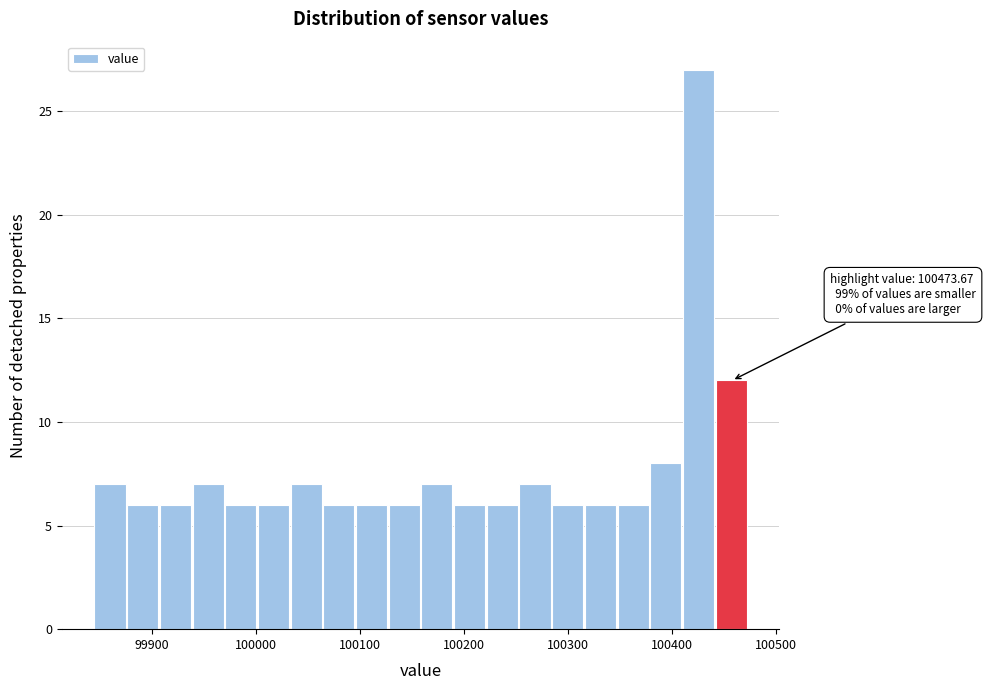

Read against the x-axis, roughly where is the centre of the tallest bar?

100430